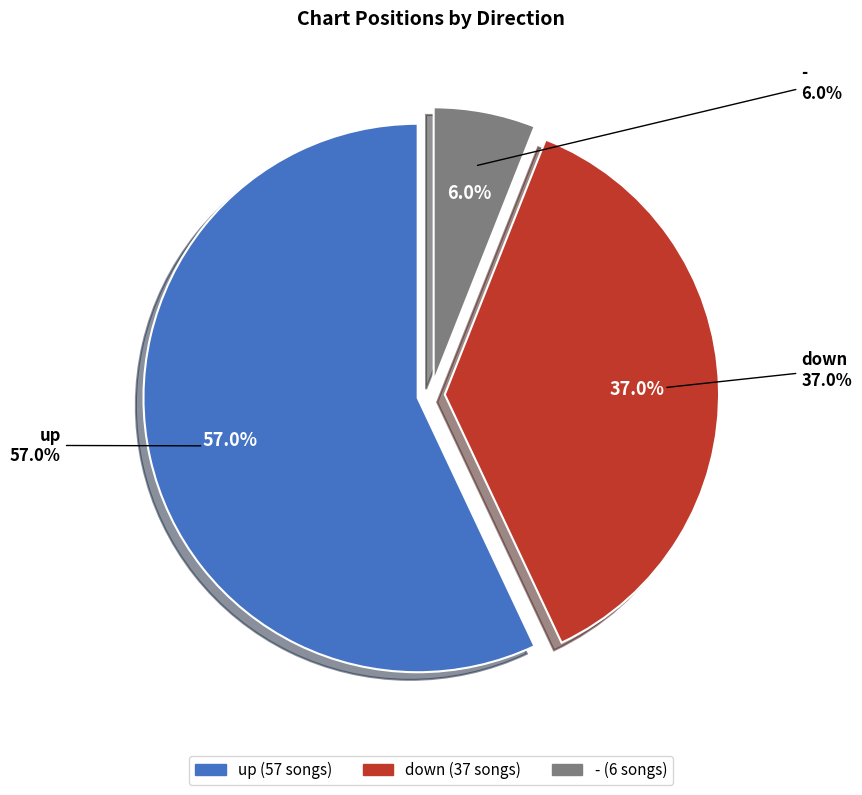

Which slice is the largest?

up